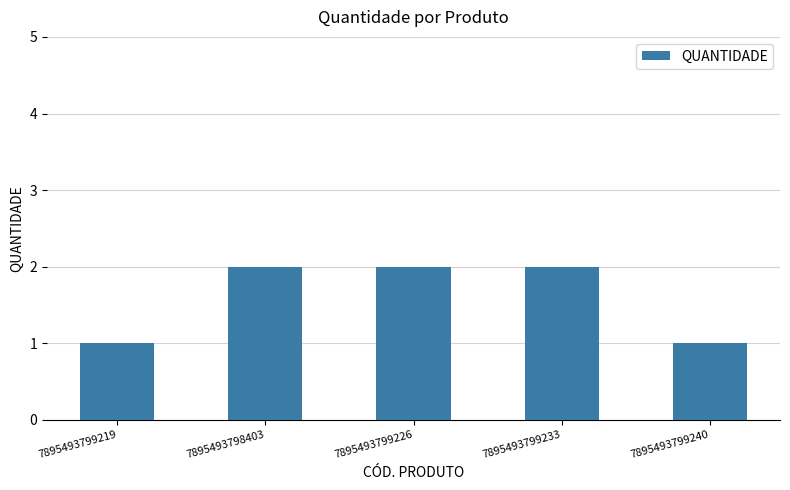

What is the sum of the values at 7895493799240 and 7895493799233?

3